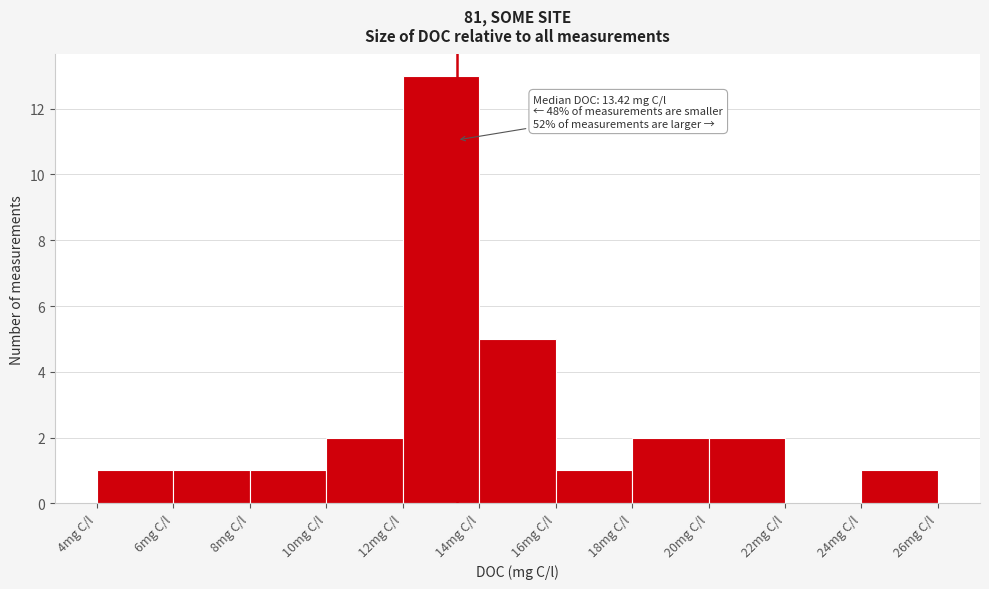

Over which range of the x-axis is the bar tallest?

12 to 14